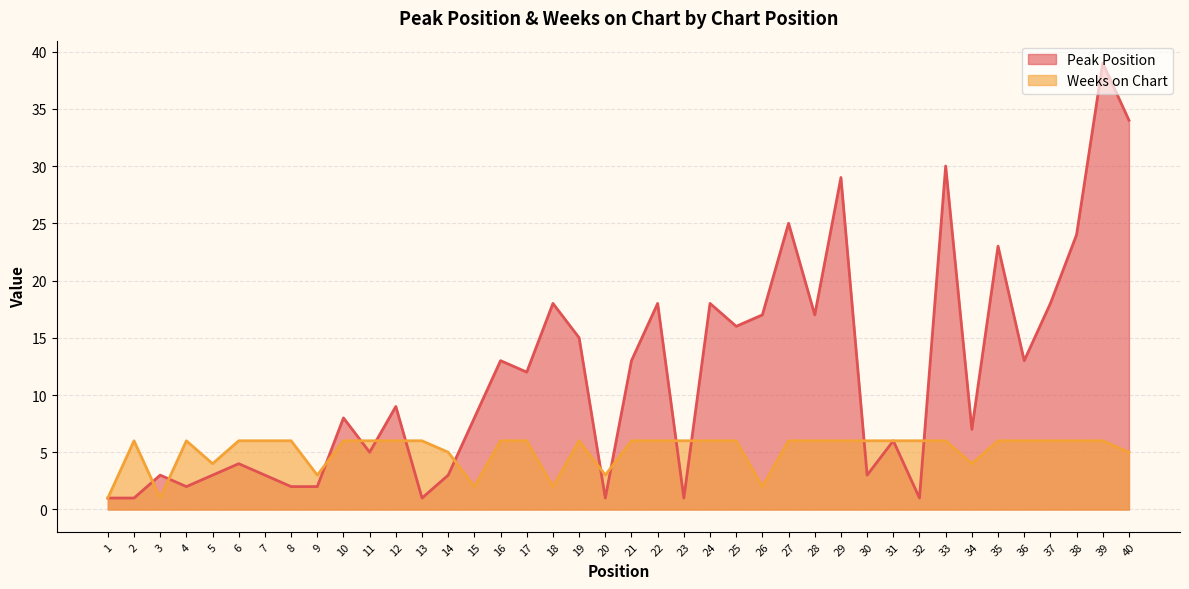

How many lines are shown in the chart?

2